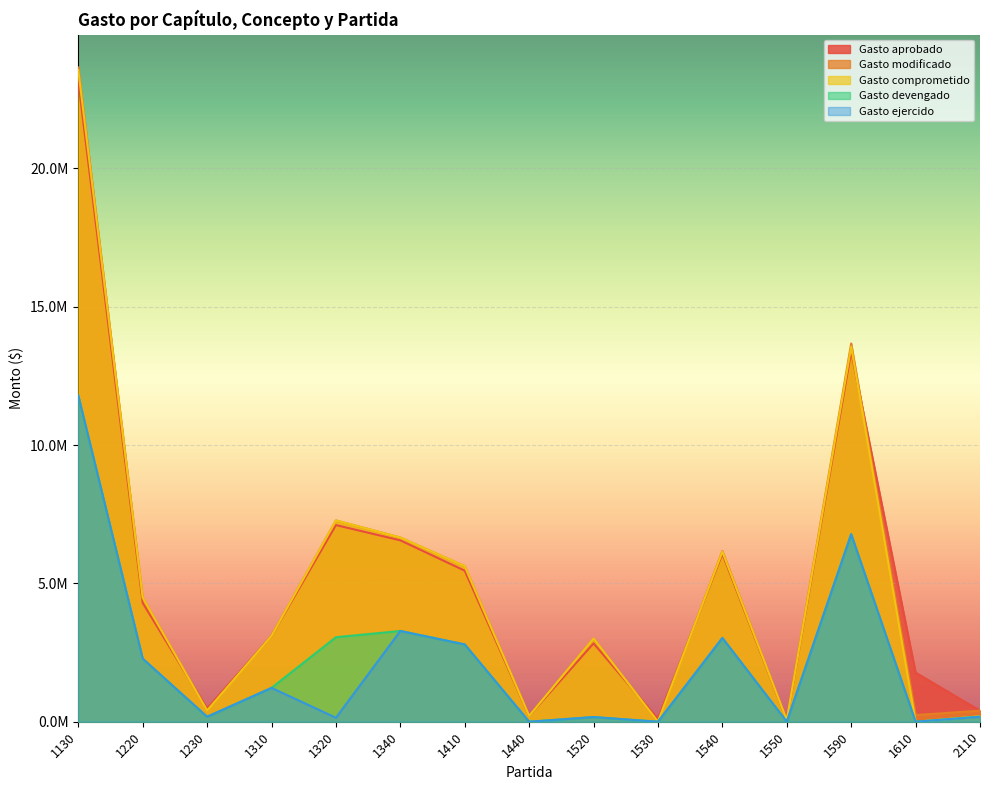

Where does the Gasto modificado series first go above 3103543?

1130